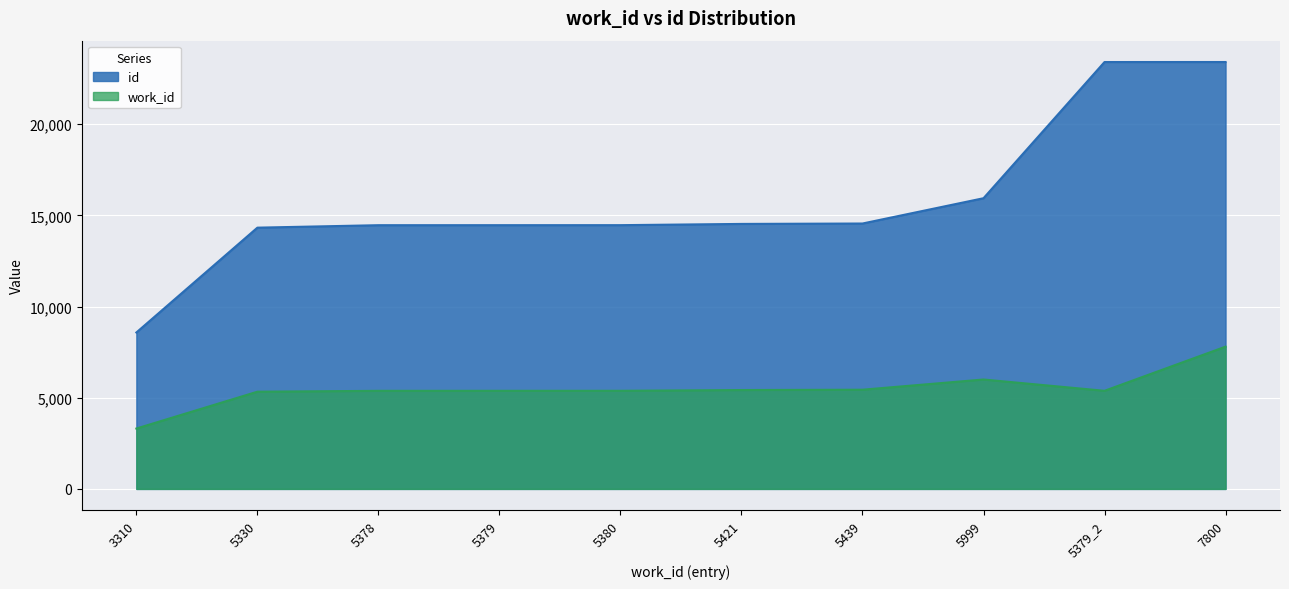

What are all the series names shown in the legend?

id, work_id